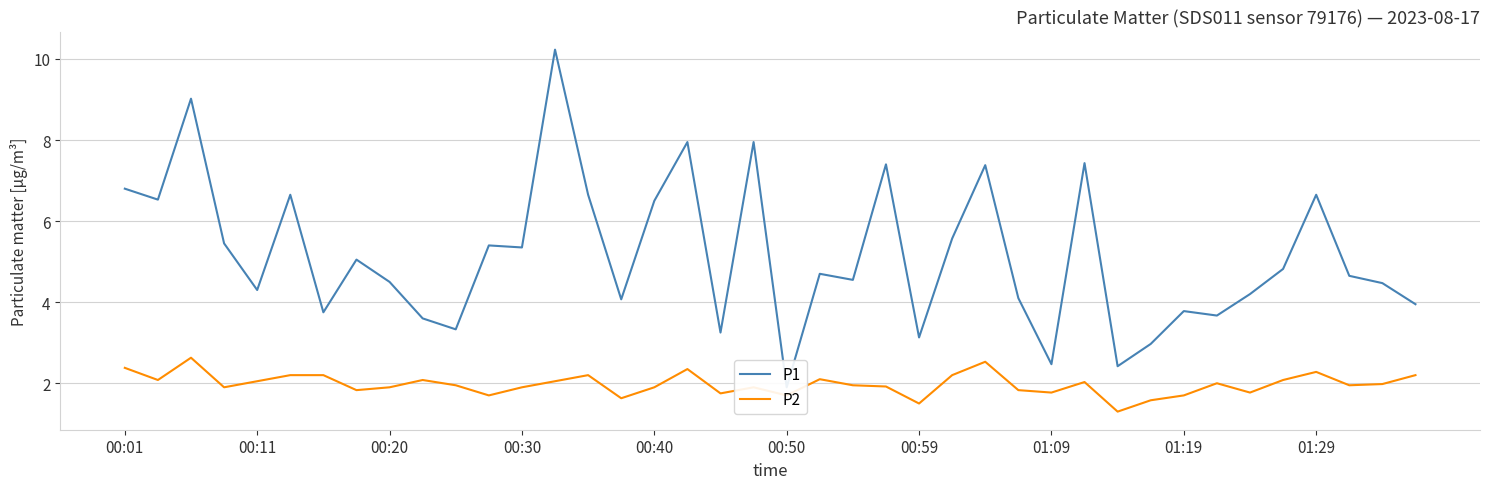

Is it true that P2 equals 3.0 at 00:50?

False